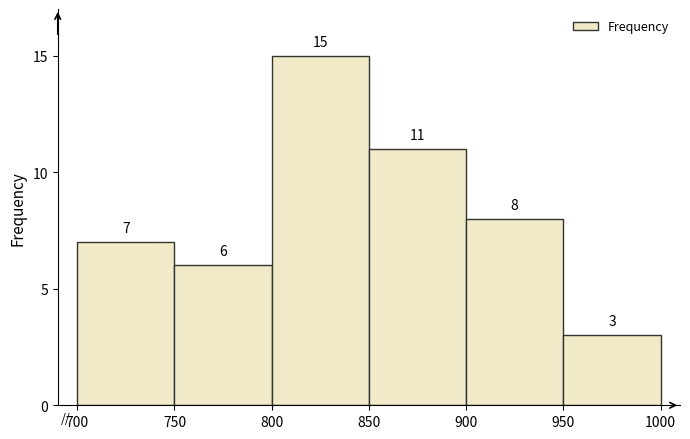

Reading left to right, transcribe this chart: for each bar, give the range it covers on the x-axis and its height.

700 to 750: 7
750 to 800: 6
800 to 850: 15
850 to 900: 11
900 to 950: 8
950 to 1000: 3